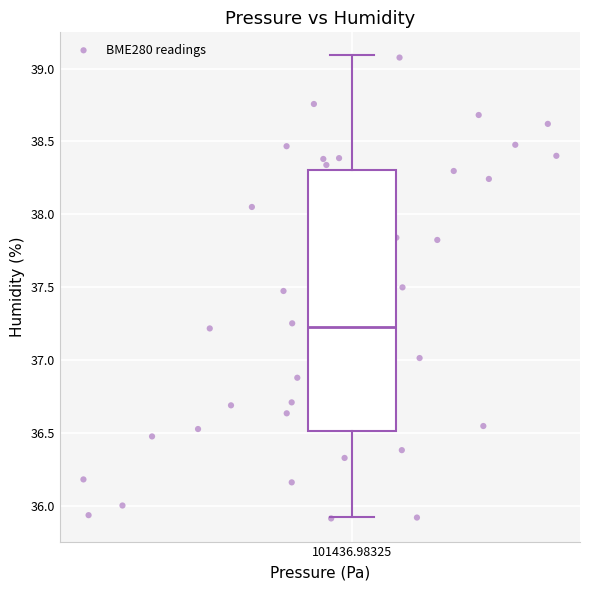

What is the range of X values (max minus min)?

43.1